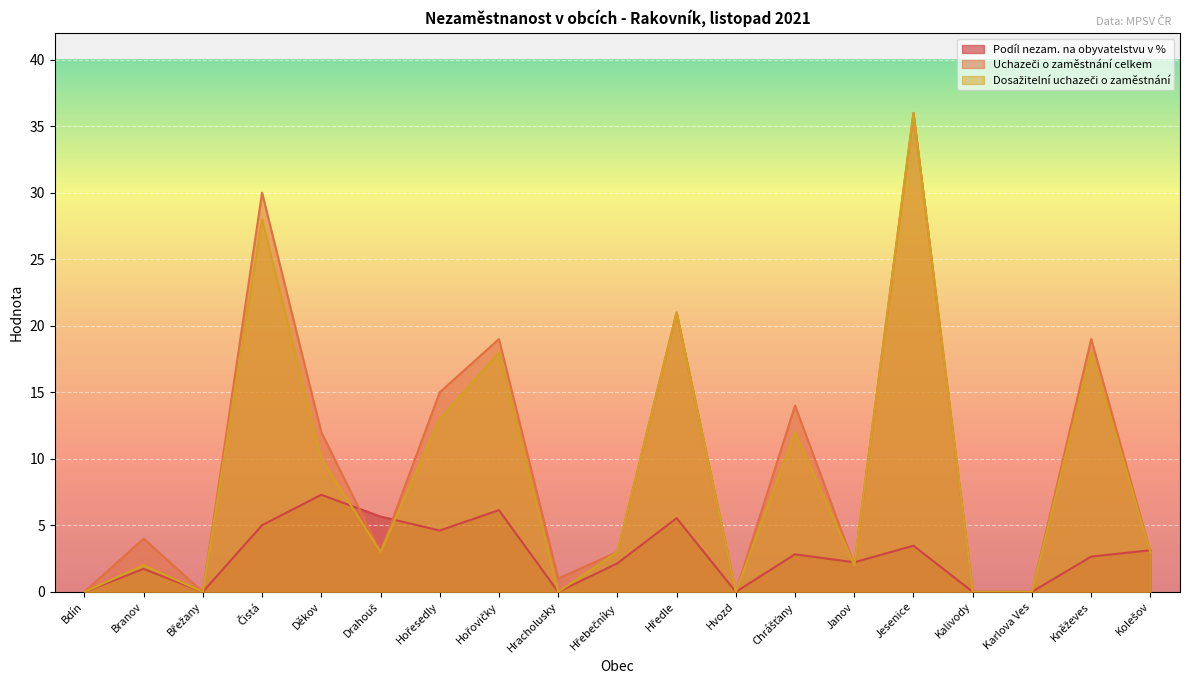

At how many categories does at least one series exceed 25?

2